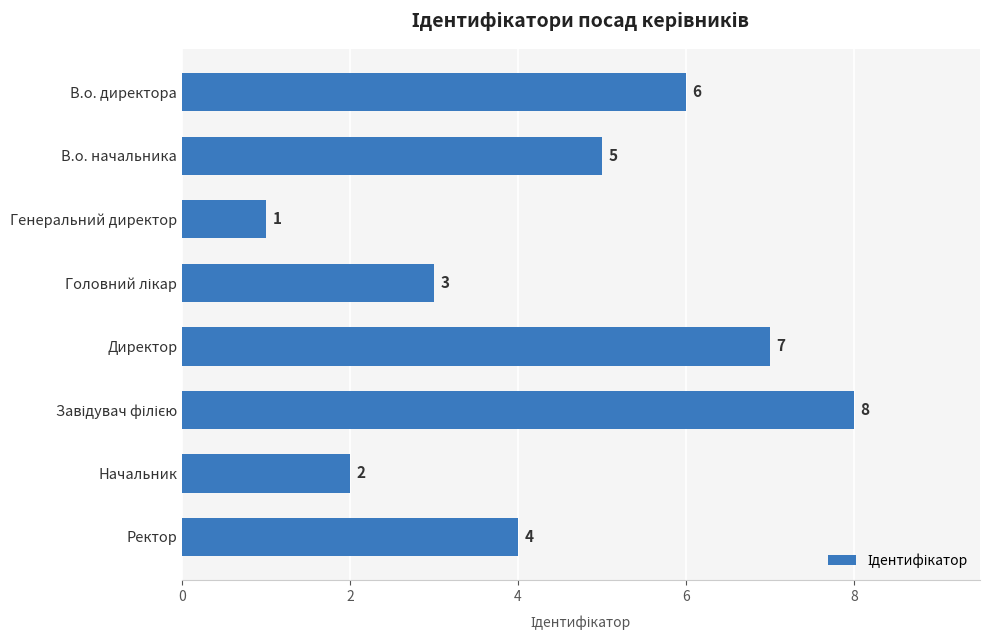

Count the number of categories in the chart.

8